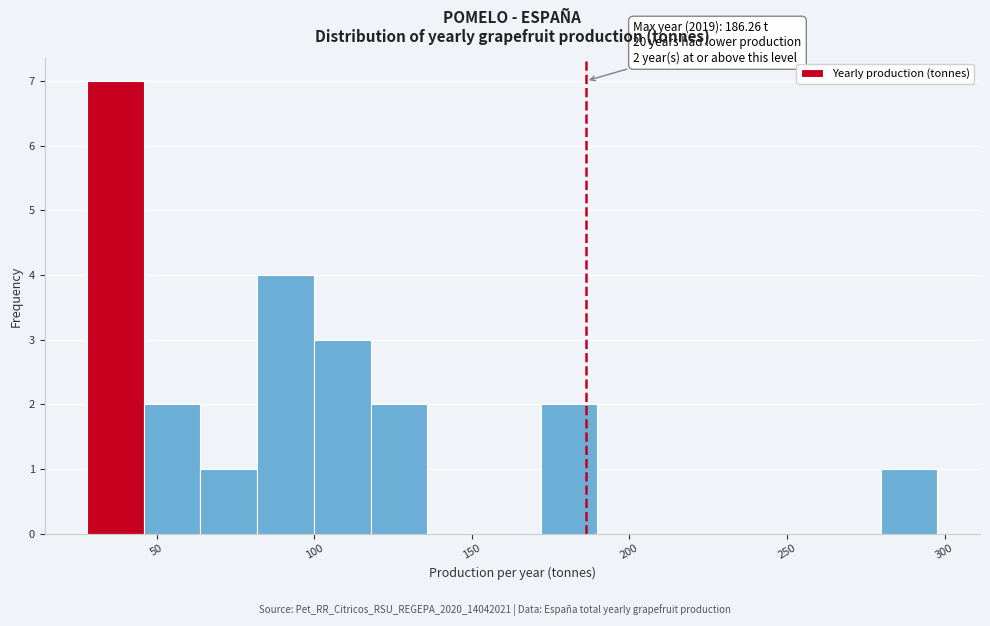

Around what value on the x-axis is the tallest bar? Give the approximate position of its centre, as read against the axis.

35